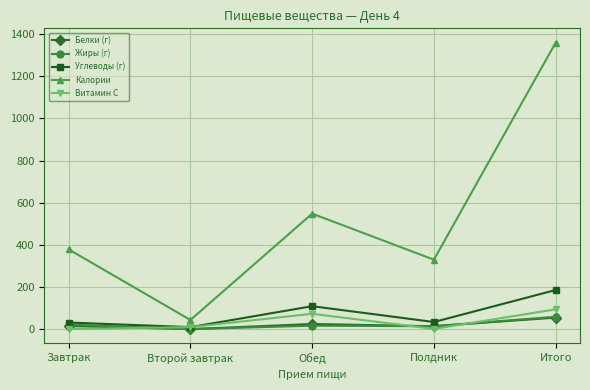

What is the label of the 2nd point from the left?

Второй завтрак